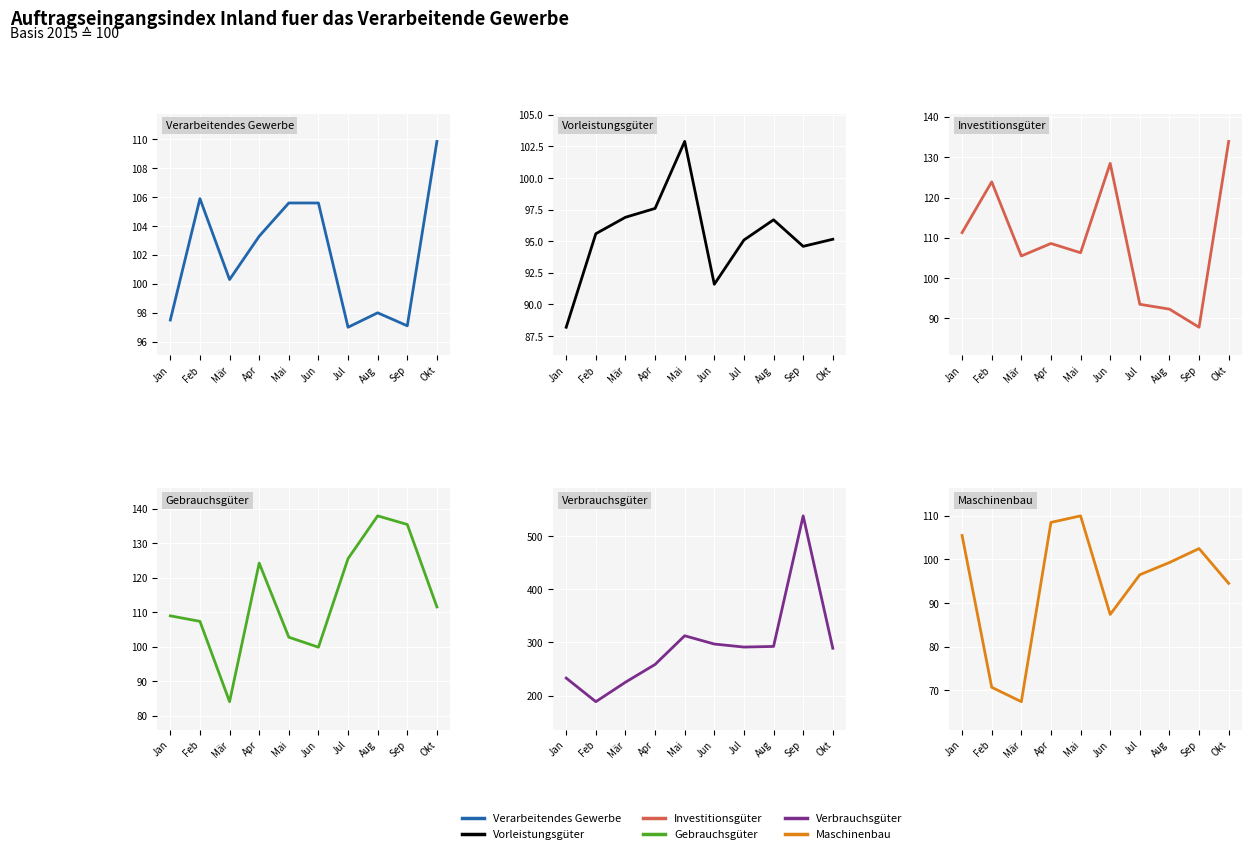

Reading left to right, transcribe all the data shown in this chart.

Verarbeitendes Gewerbe: 97.5	105.9	100.3	103.3	105.6	105.6	97.0	98.0	97.1	109.9
Vorleistungsgüter: 88.2	95.6	96.9	97.6	102.9	91.6	95.1	96.7	94.6	95.2
Investitionsgüter: 111.3	123.9	105.5	108.6	106.3	128.5	93.5	92.3	87.8	133.9
Gebrauchsgüter: 109.0	107.4	84.1	124.3	102.8	99.9	125.6	138.0	135.5	111.6
Verbrauchsgüter: 232.9	188.4	225.1	258.6	312.7	297.1	291.4	292.6	538.8	289.1
Maschinenbau: 105.5	70.7	67.4	108.5	110.0	87.4	96.5	99.3	102.5	94.5